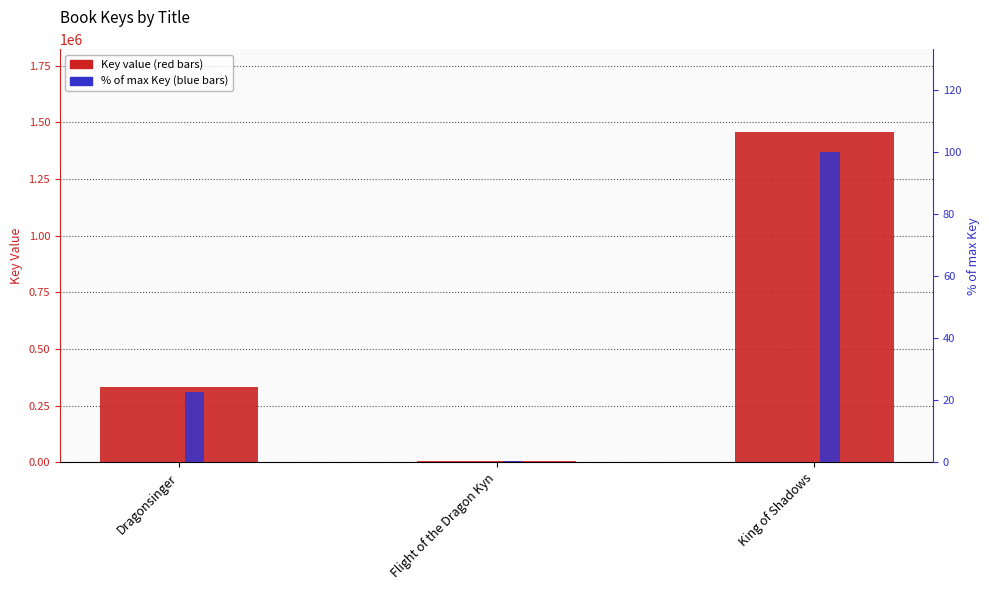

The value of Key at King of Shadows is 352422.3. True or false?

False